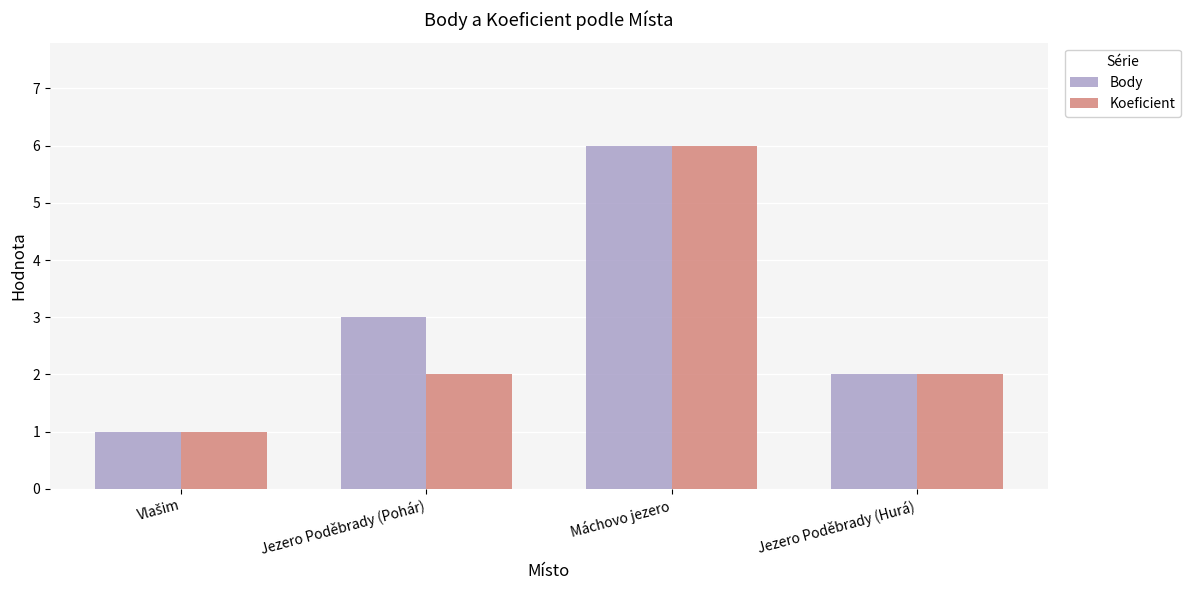

Is it true that Body equals 6 at Máchovo jezero?

True